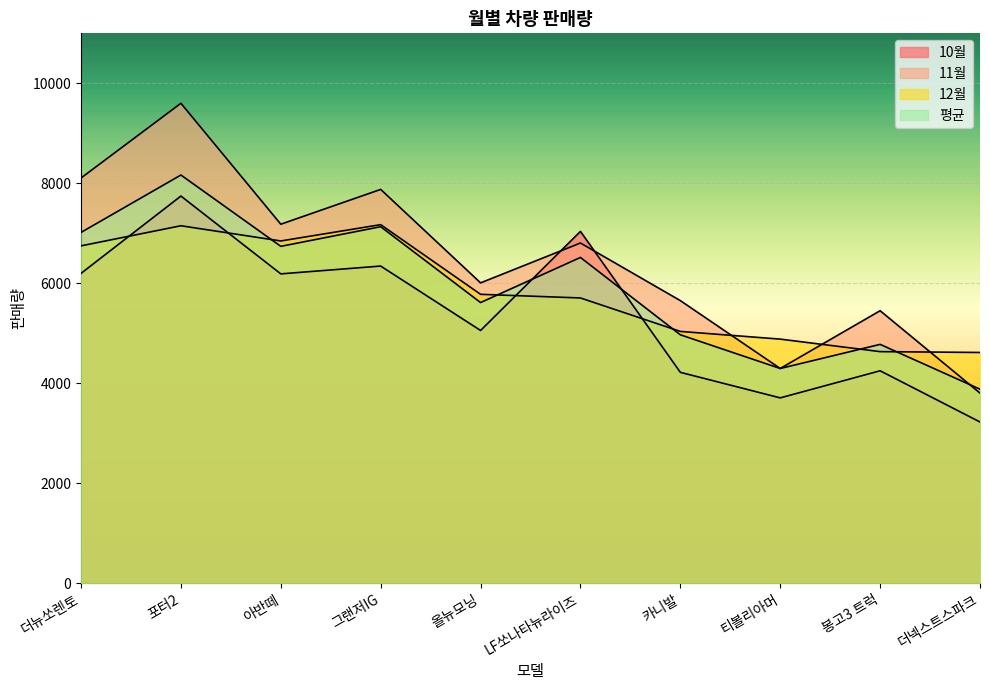

Reading left to right, what are all the values shown in this chart?

10월: 더뉴쏘렌토=6200.0	포터2=7746.0	아반떼=6190.0	그랜저IG=6346.0	올뉴모닝=5058.0	LF쏘나타뉴라이즈=7039.0	카니발=4221.0	티볼리아머=3710.0	봉고3 트럭=4252.0	더넥스트스파크=3228.0
11월: 더뉴쏘렌토=8107.0	포터2=9601.0	아반떼=7183.0	그랜저IG=7879.0	올뉴모닝=6010.0	LF쏘나타뉴라이즈=6807.0	카니발=5655.0	티볼리아머=4298.0	봉고3 트럭=5453.0	더넥스트스파크=3806.0
12월: 더뉴쏘렌토=6750.0	포터2=7152.0	아반떼=6848.0	그랜저IG=7174.0	올뉴모닝=5781.0	LF쏘나타뉴라이즈=5708.0	카니발=5039.0	티볼리아머=4885.0	봉고3 트럭=4635.0	더넥스트스파크=4618.0
평균: 더뉴쏘렌토=7019.0	포터2=8166.3	아반떼=6740.3	그랜저IG=7133.0	올뉴모닝=5616.3	LF쏘나타뉴라이즈=6518.0	카니발=4971.7	티볼리아머=4297.7	봉고3 트럭=4780.0	더넥스트스파크=3884.0